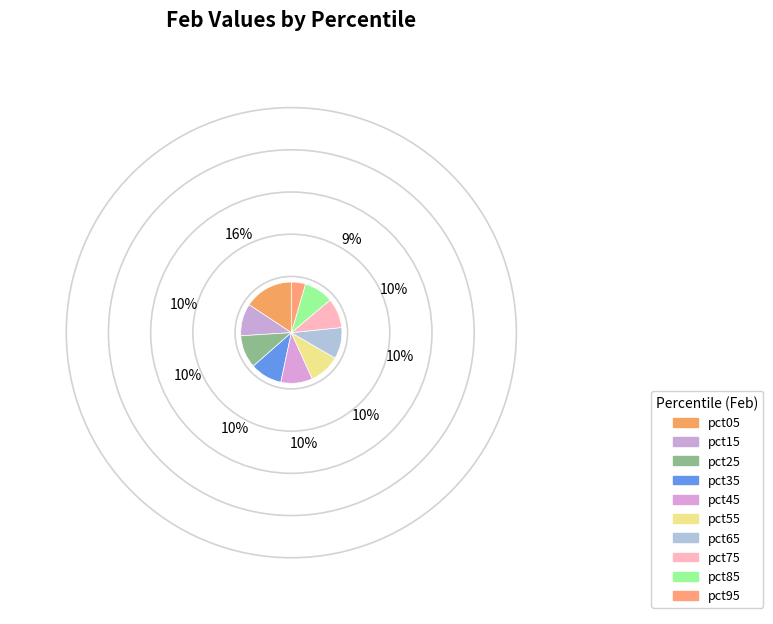

How many segments does this pie chart have?

10